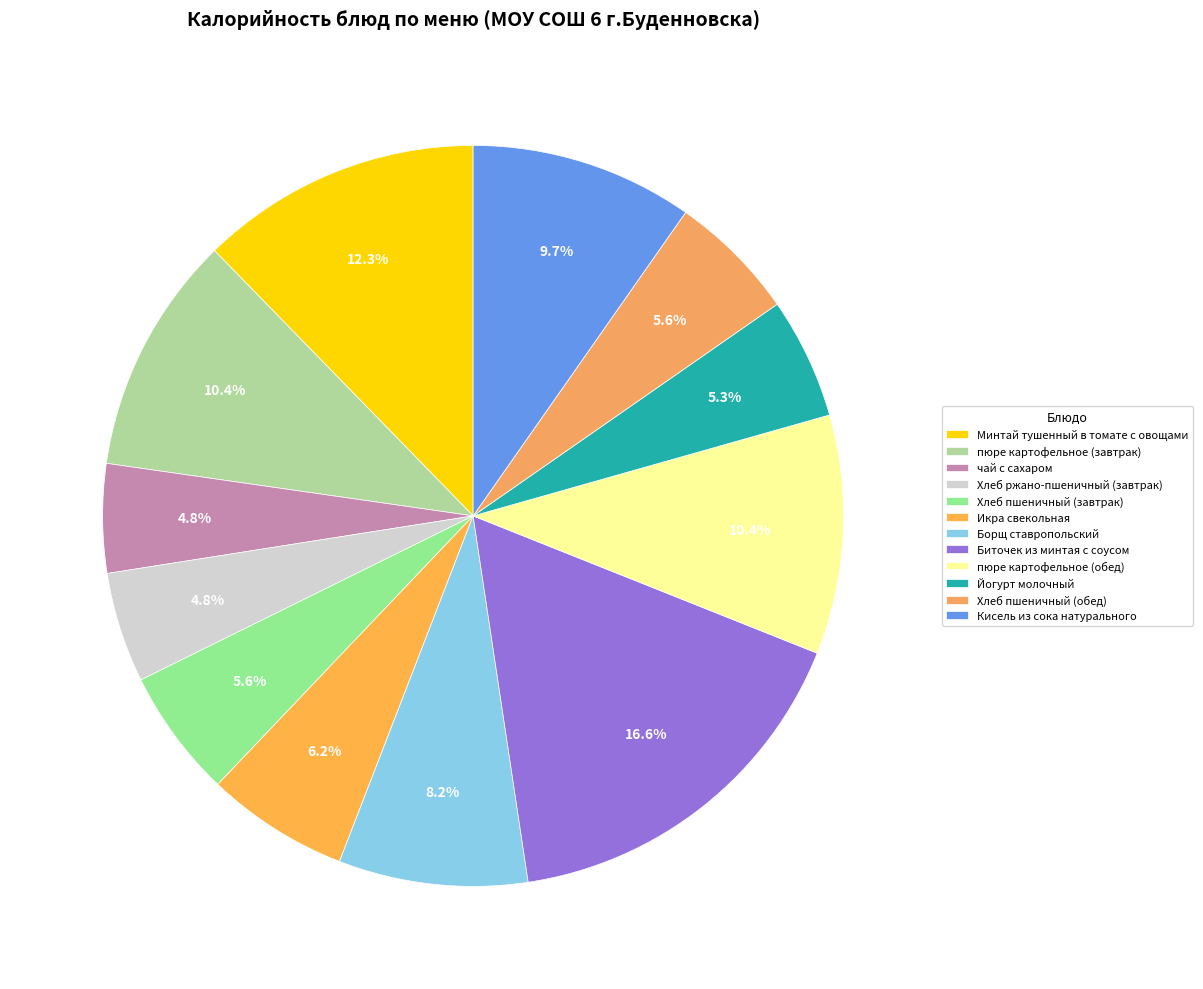

How many segments does this pie chart have?

12